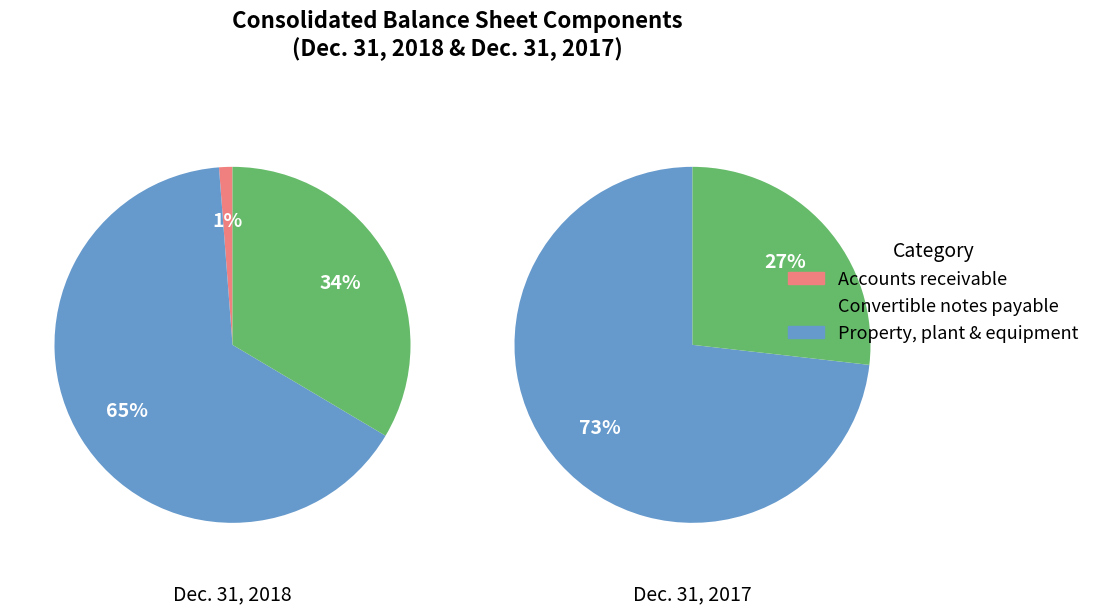

Which series has the widest spread of values?

Dec. 31, 2018